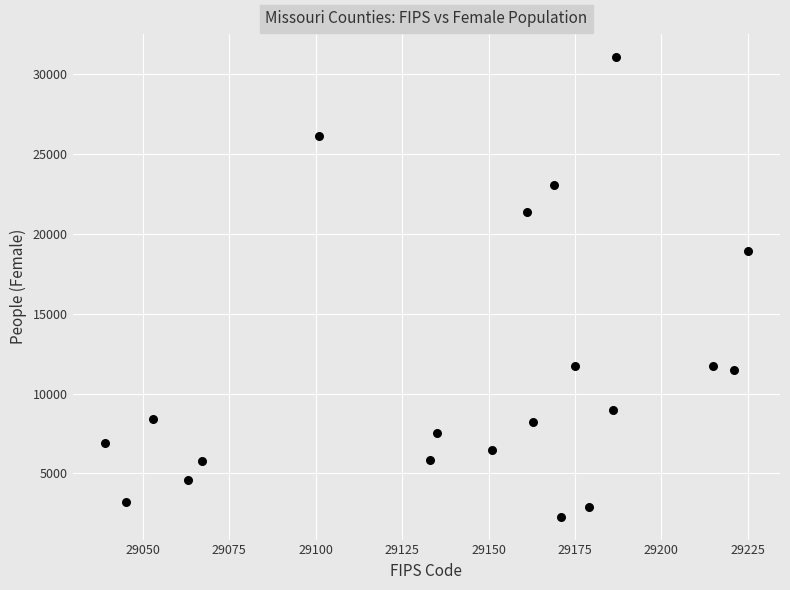

What Y value in the scatter plot is closest to 16682?

18947